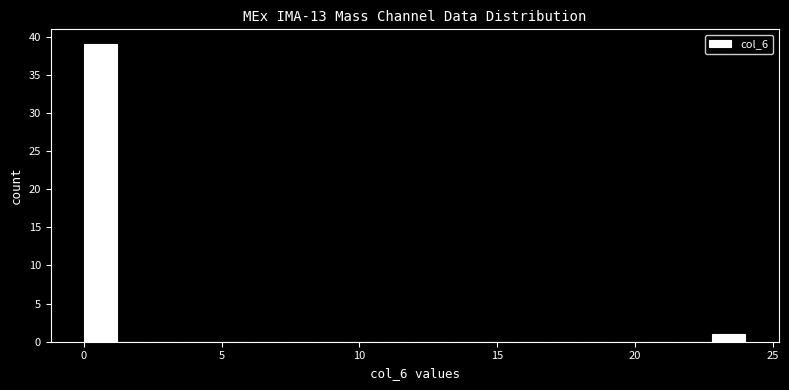

Around what value on the x-axis is the tallest bar? Give the approximate position of its centre, as read against the axis.

0.5